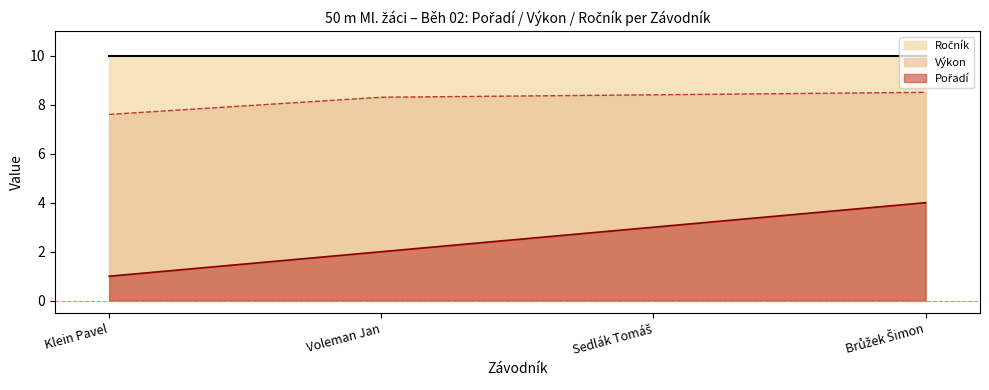

What is the difference between the second highest and minimum values in the Výkon series?

0.8